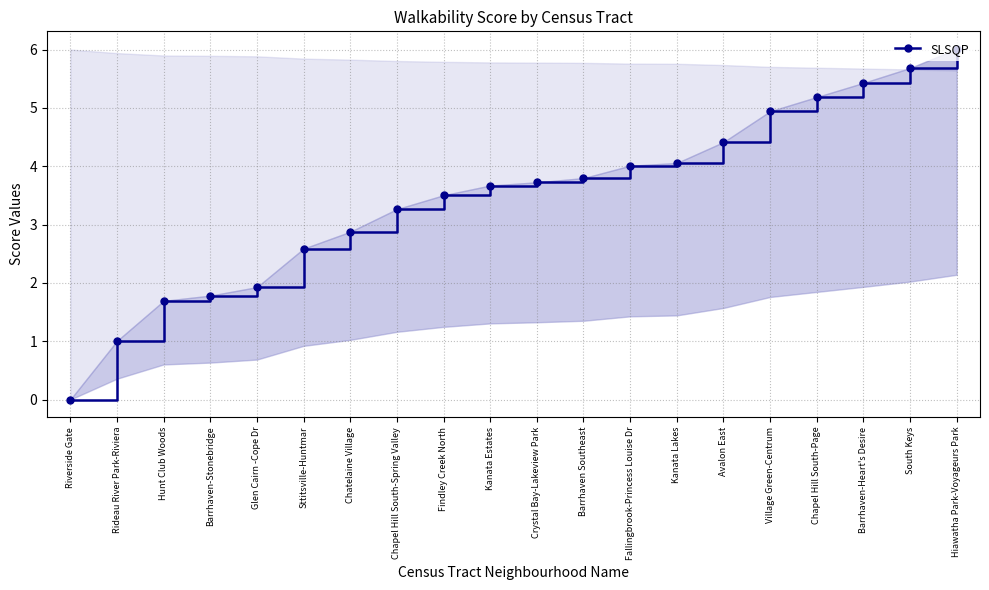

Where is the data nearest to the value 3?

Chatelaine Village